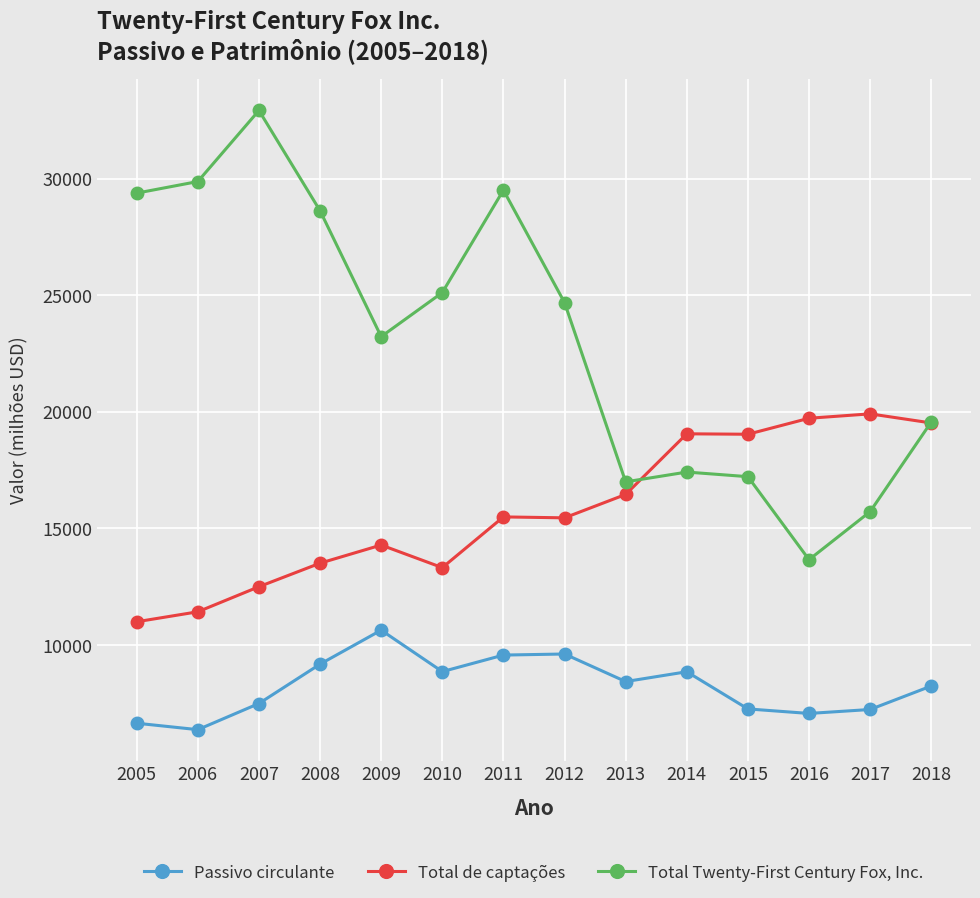

What value does the Total Twenty-First Century Fox, Inc. series have at 2008?

28623